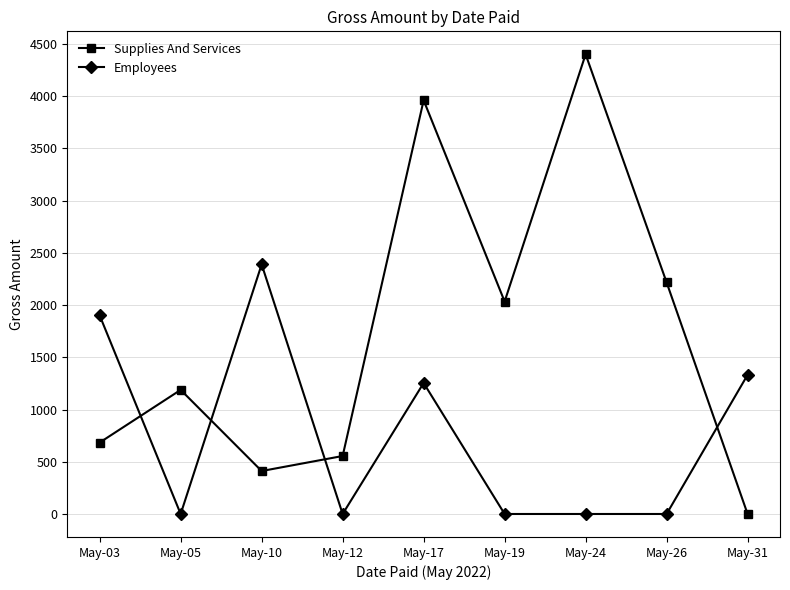

What is the spread (max minus min) of values at May-24?

4400.0